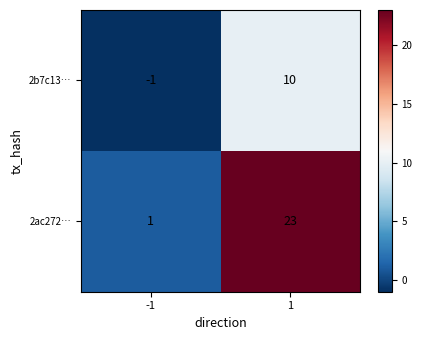

What is the sum of the 2b7c13… values at -1 and 1?

9